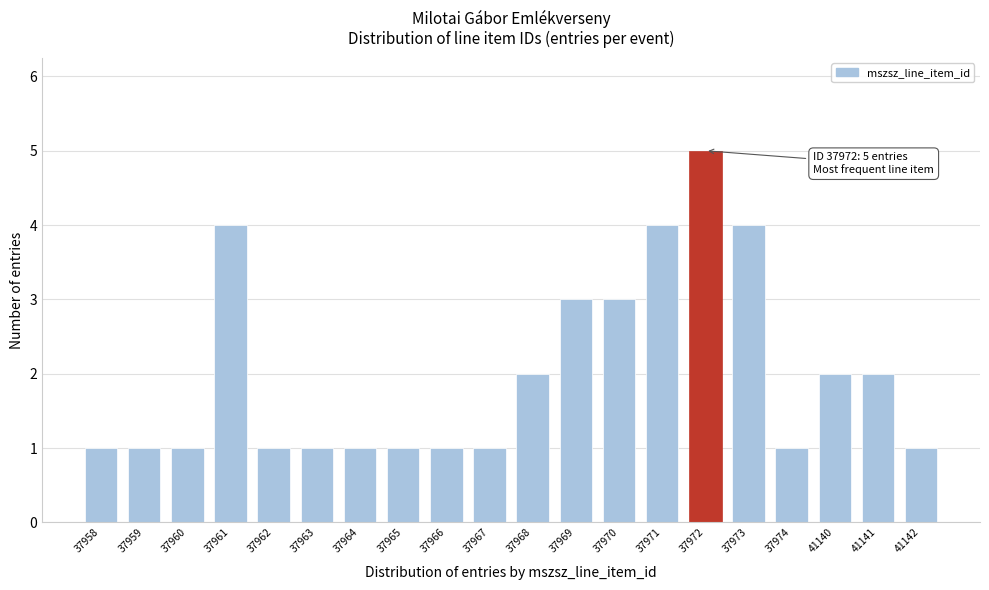

Reading left to right, transcribe all the data shown in this chart.

37958=1	37959=1	37960=1	37961=4	37962=1	37963=1	37964=1	37965=1	37966=1	37967=1	37968=2	37969=3	37970=3	37971=4	37972=5	37973=4	37974=1	41140=2	41141=2	41142=1